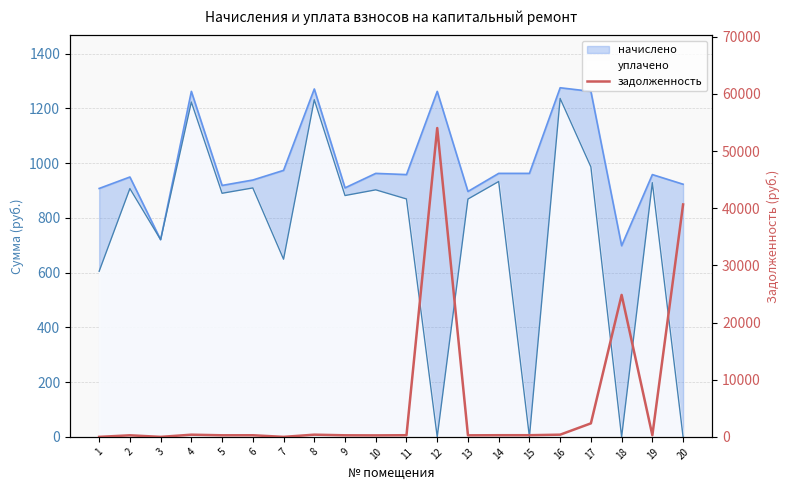

Where is the data nearest to the value 27018?

18